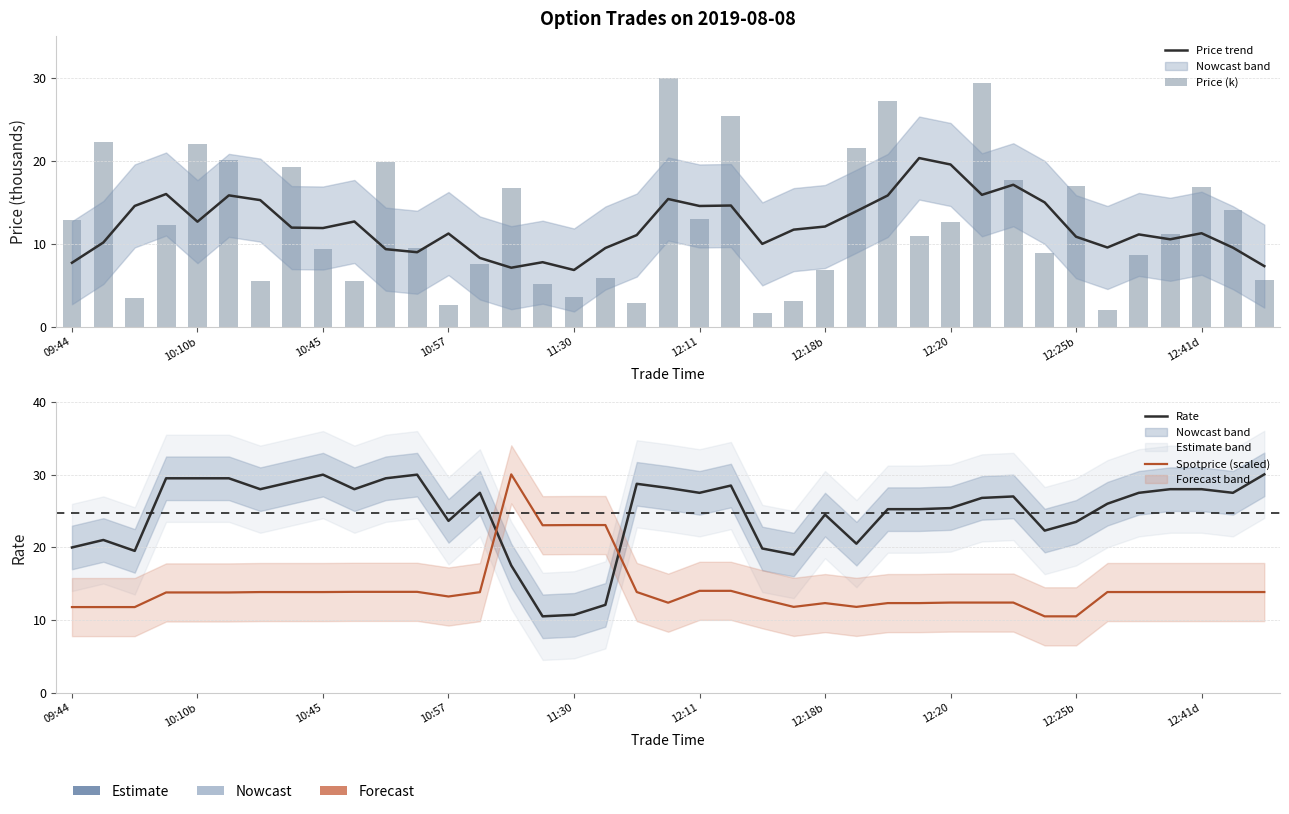

What is the average value of the Price (k) series?

12.5